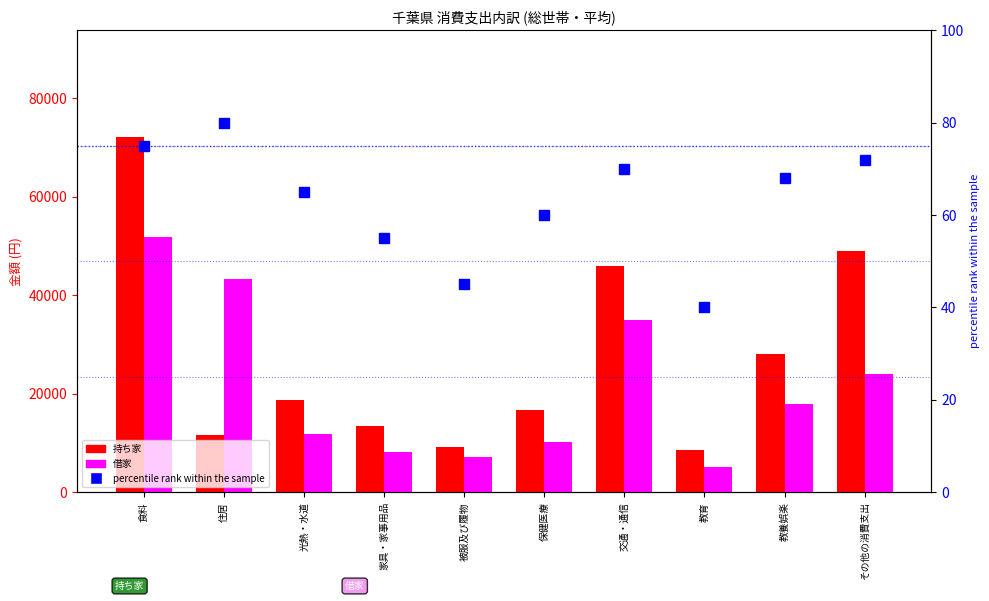

What is the sum of the 借家 values at 教育 and 教養娯楽?

23200